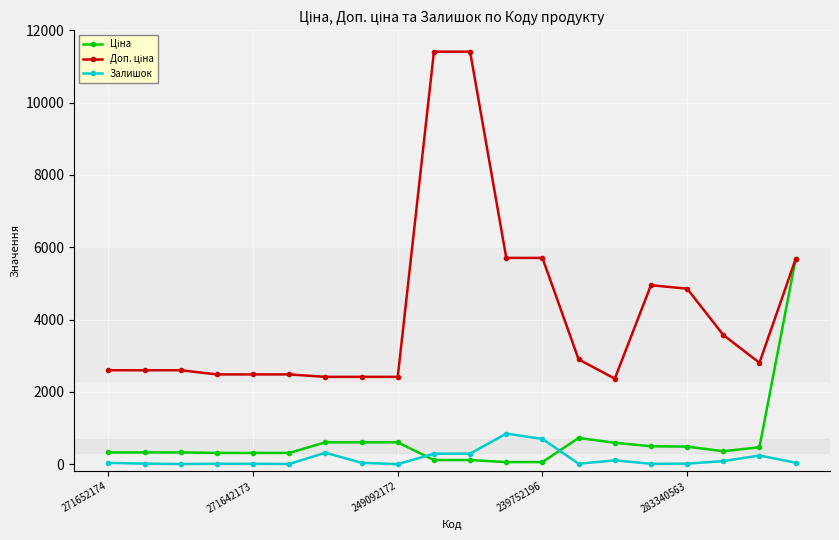

True or false: Залишок has more than 1 points higher than both neighbors.

True